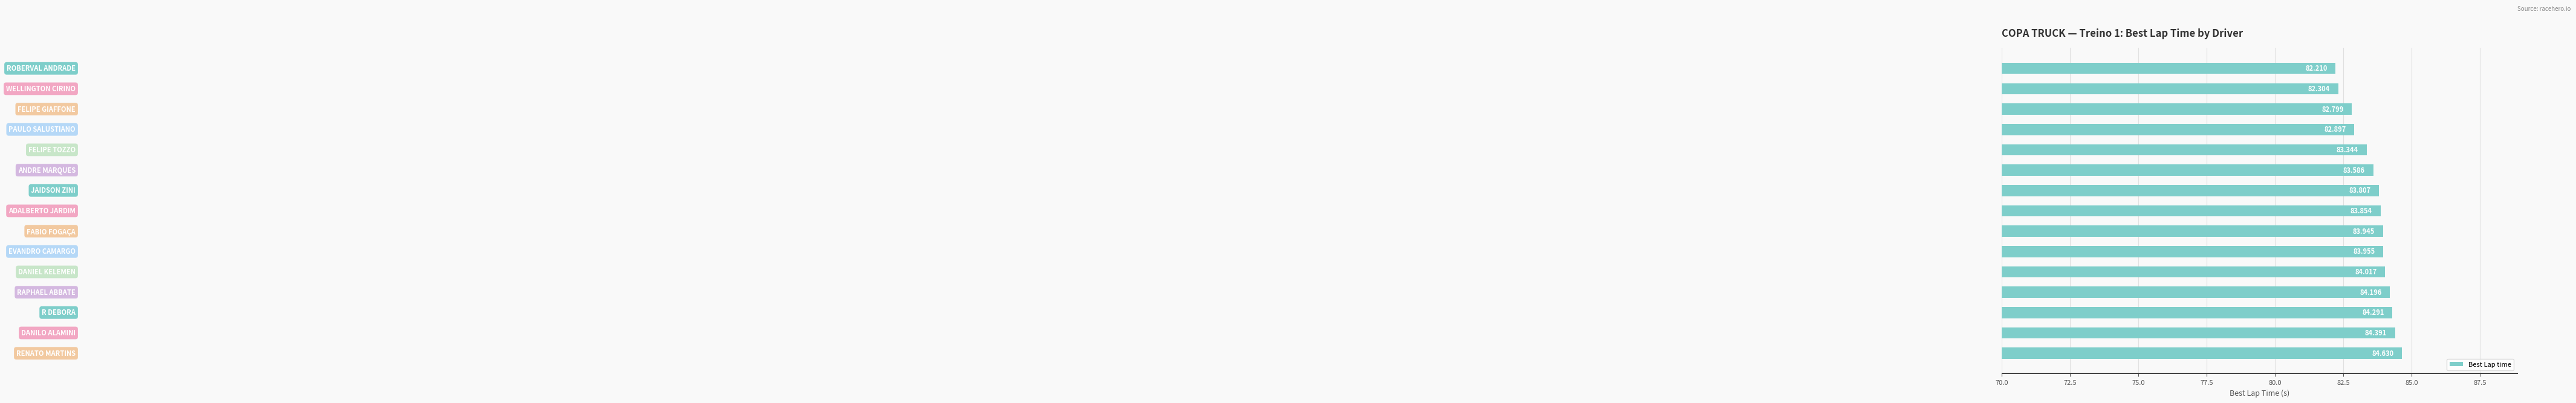

How many bars are there in total?

15